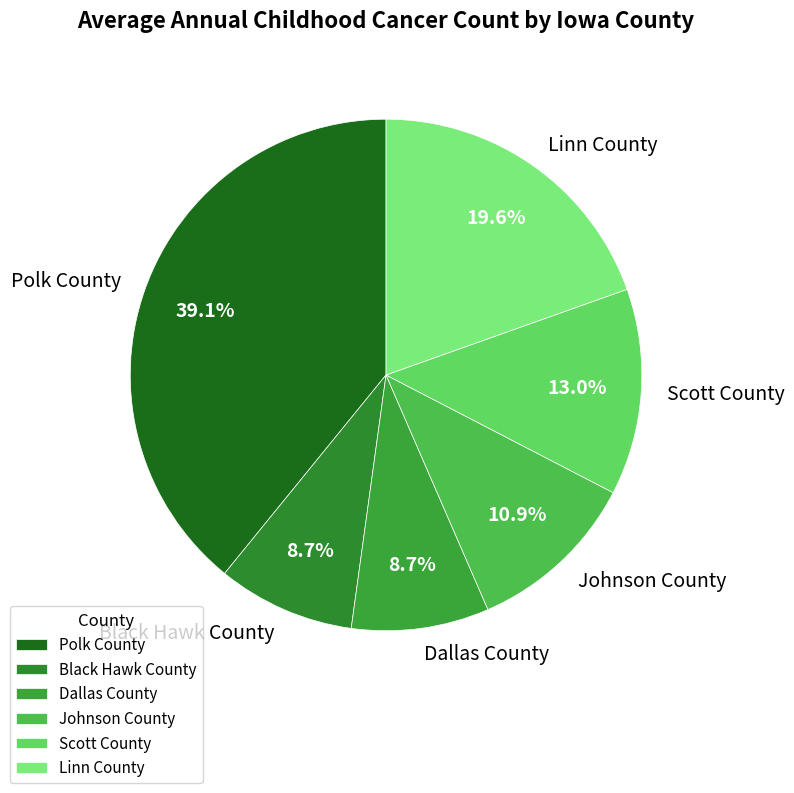

True or false: Dallas County accounts for 1% of the total.

False